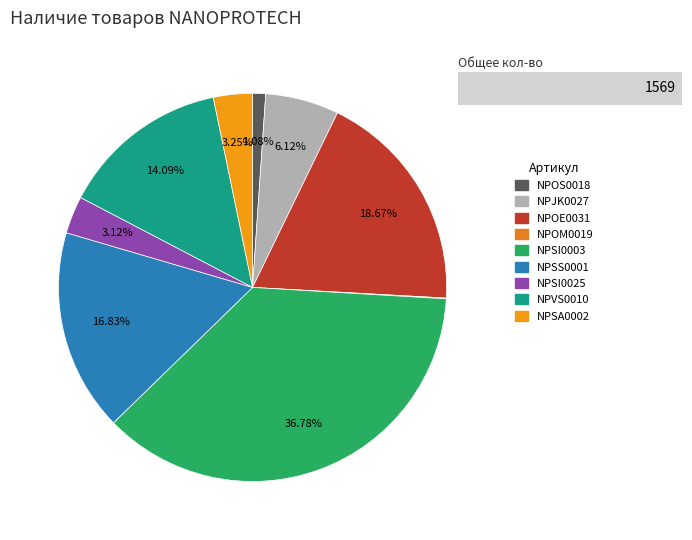

To the nearest percent, what is the combined percentage of NPOM0019 and NPSA0002?

3%